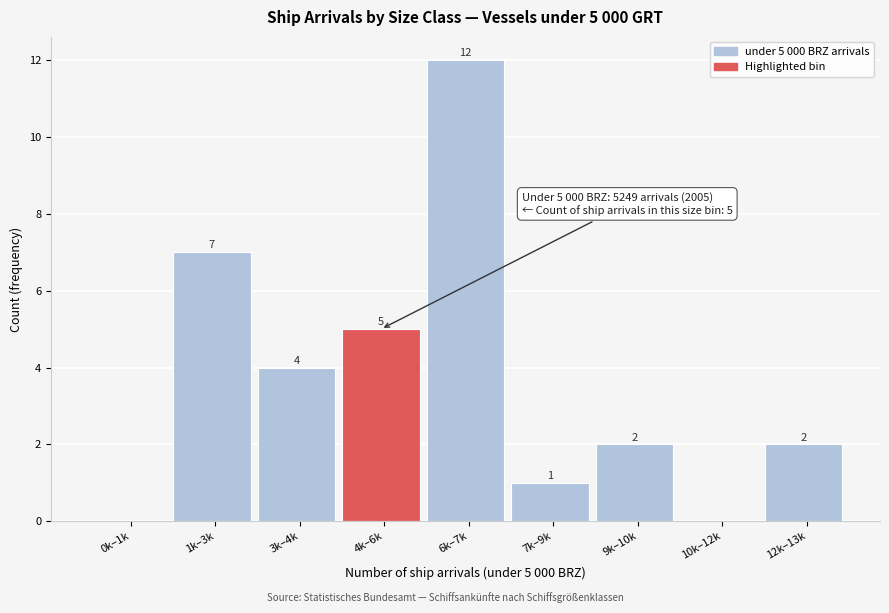

Reading left to right, extract all data points from this chart.

0k–1k=0	1k–3k=7	3k–4k=4	4k–6k=5	6k–7k=12	7k–9k=1	9k–10k=2	10k–12k=0	12k–13k=2